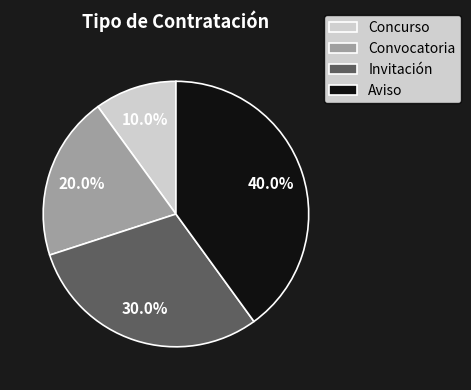

How much of the chart is everything except Convocatoria?

80.0%